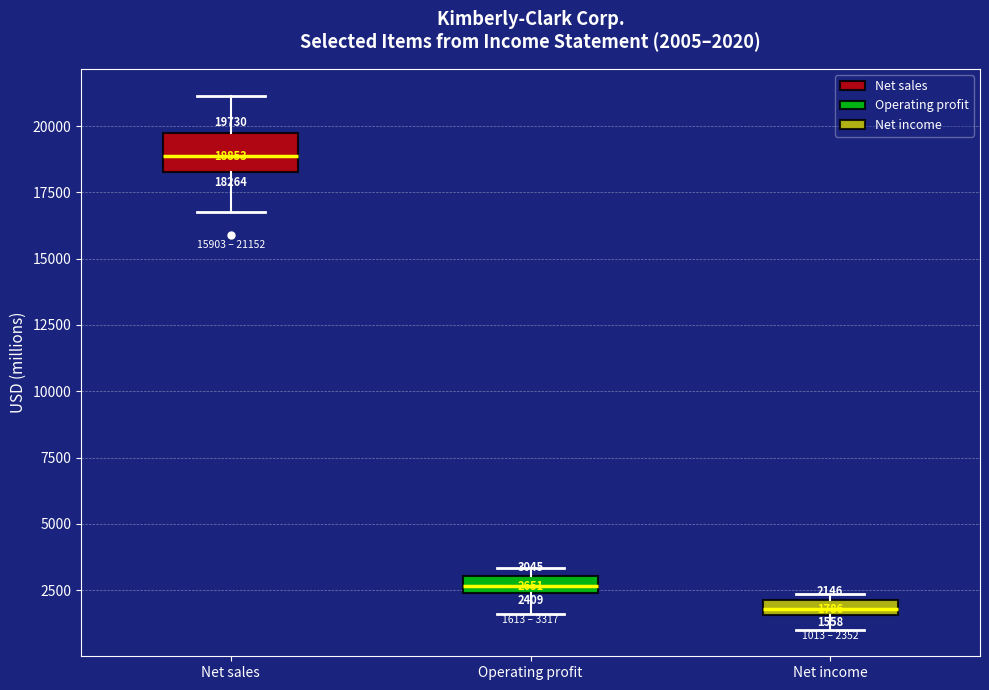

Which box has the highest median line?

Net sales